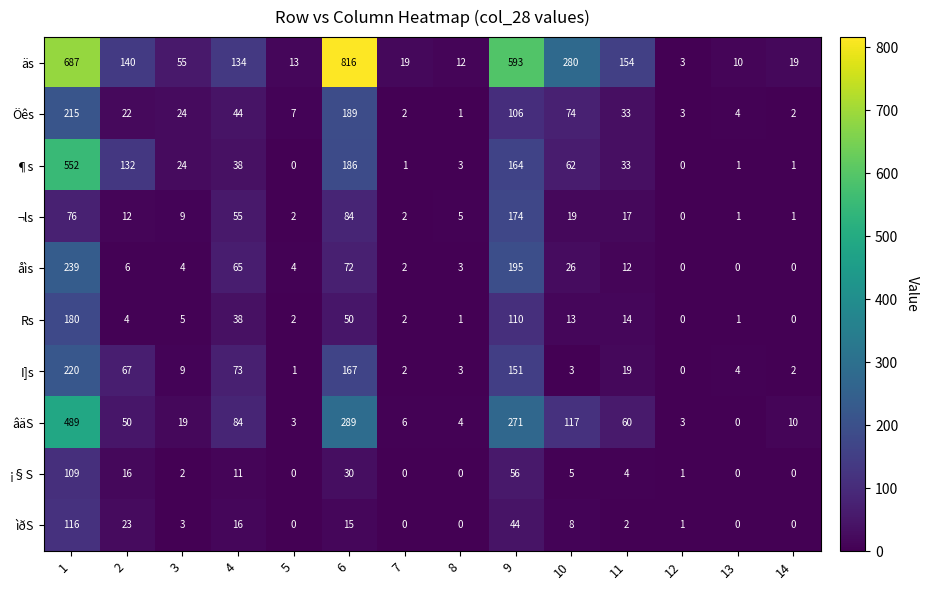

Where is Rs nearest to the value 90?

9